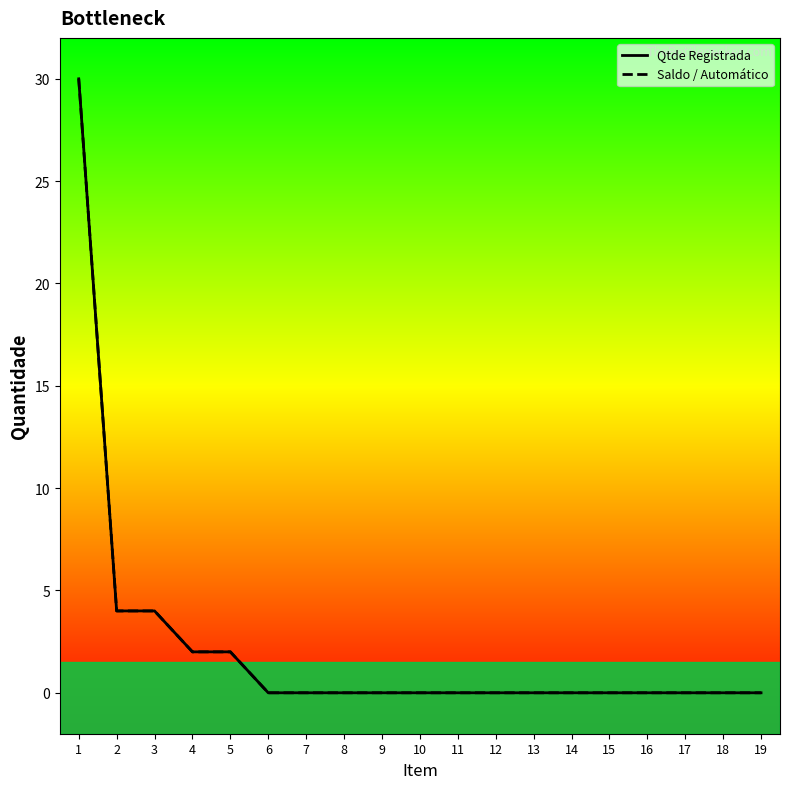

How many values in the Qtde Registrada series exceed 0?

5